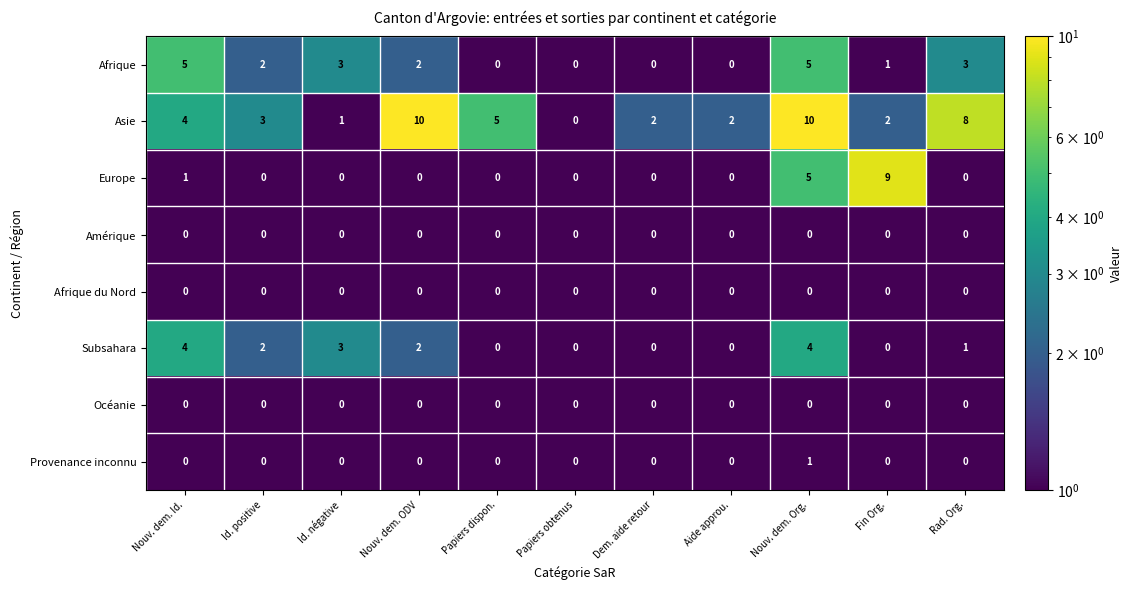

Is it true that Subsahara equals 0 at Fin Org.?

True